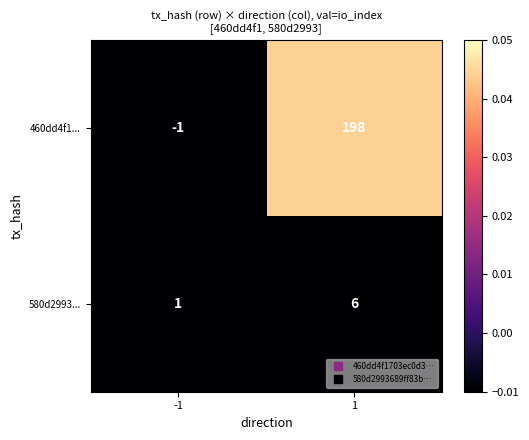

Reading left to right, what are all the values shown in this chart?

460dd4f1...: -1	198
580d2993...: 1	6